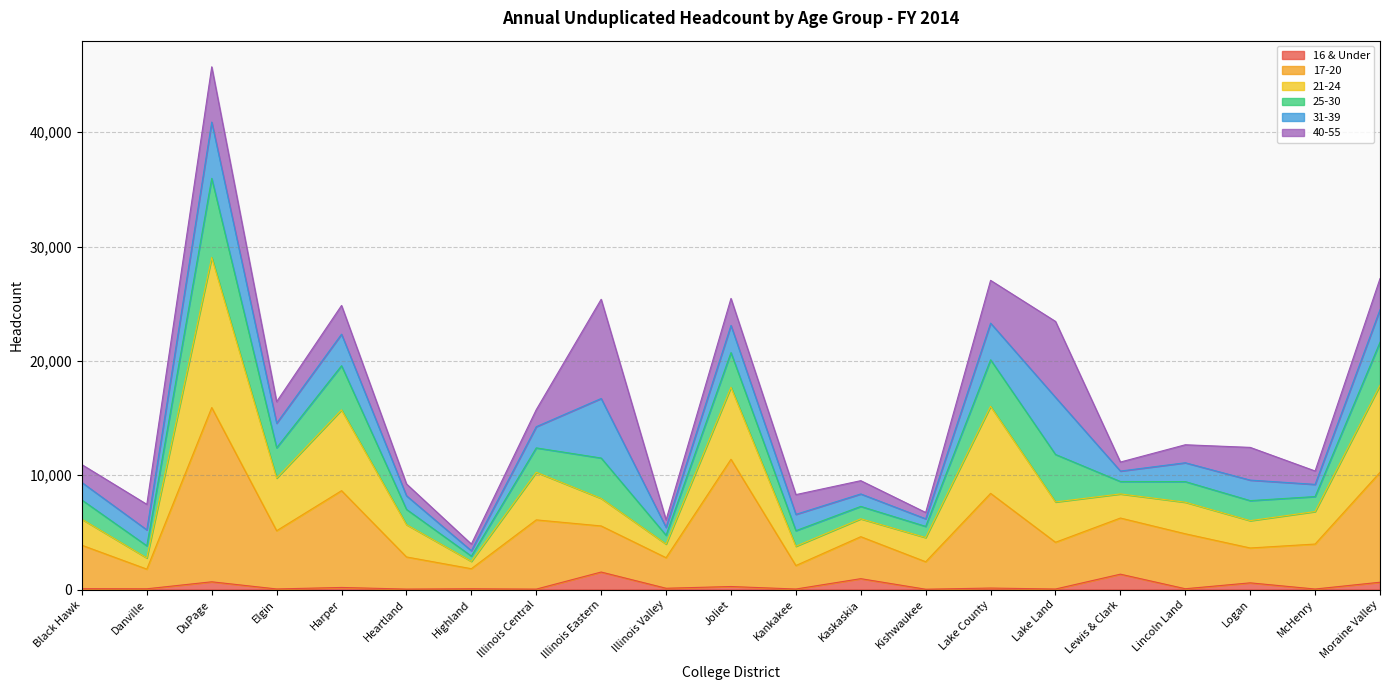

What is the label of the 9th point from the right?

Kaskaskia